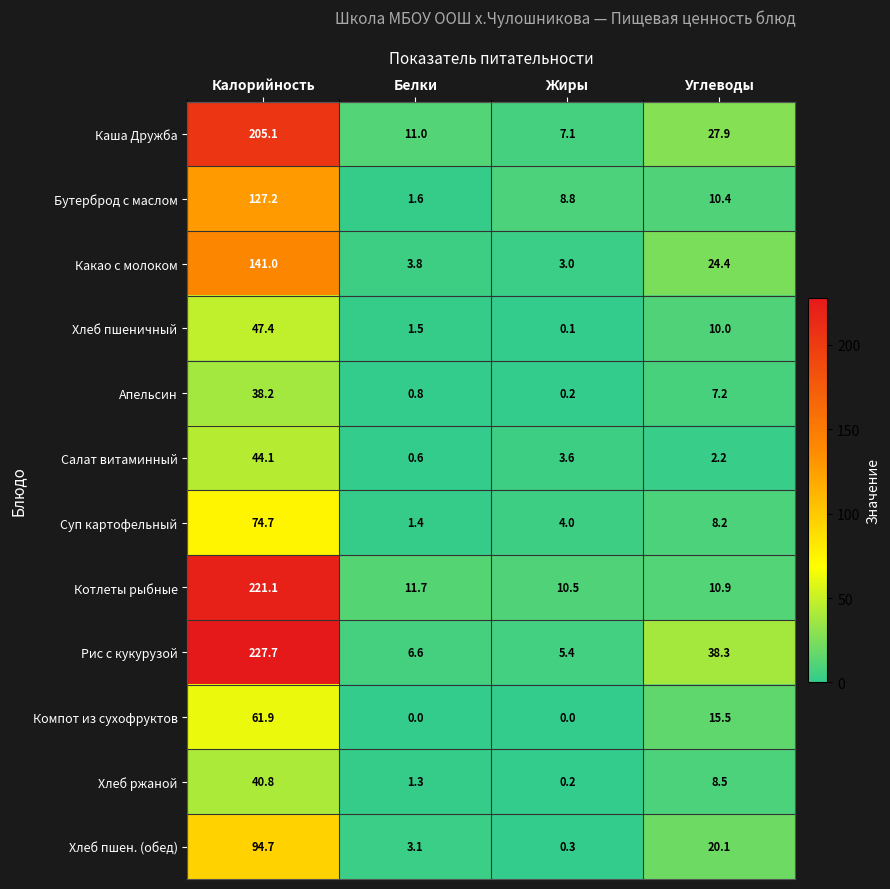

What is the sum of the Котлеты рыбные values at Белки and Калорийность?

232.8